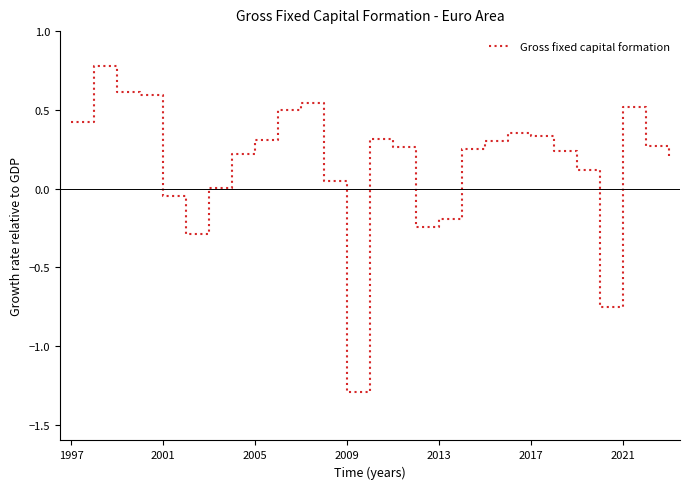

What is the difference between the maximum and minimum values?

2.1